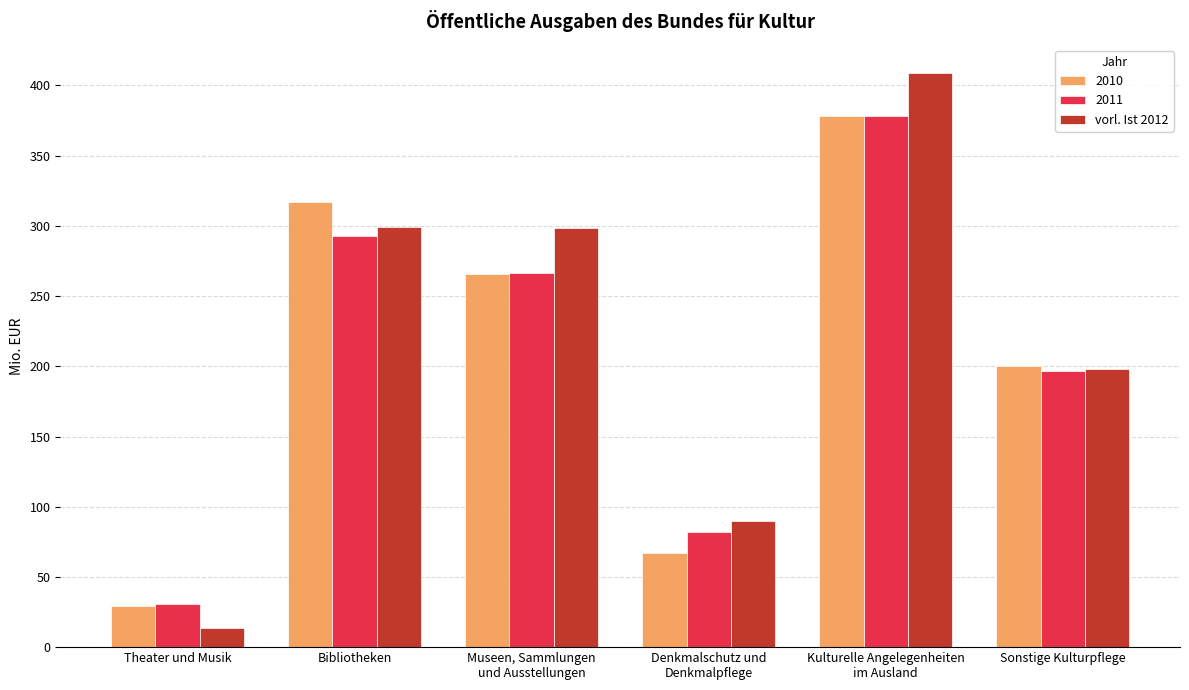

Where is vorl. Ist 2012 nearest to the value 211?

Sonstige Kulturpflege